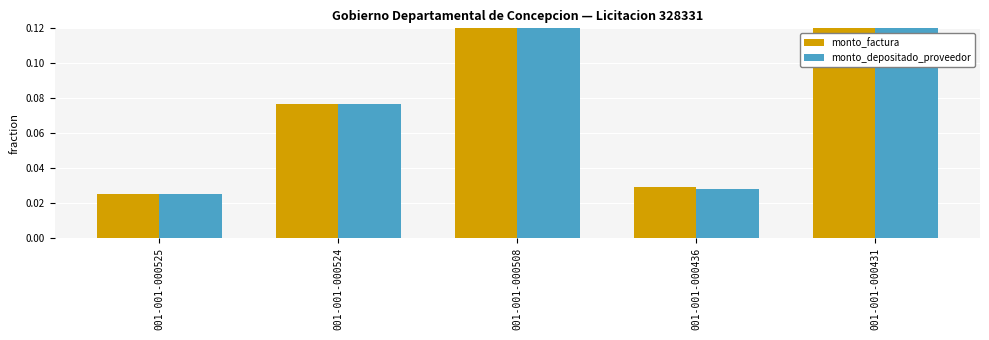

What are all the series names shown in the legend?

monto_factura, monto_depositado_proveedor